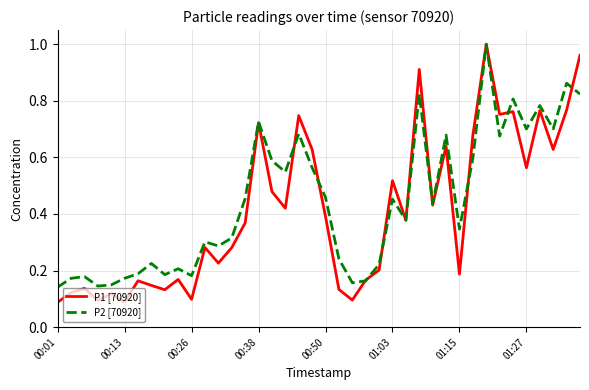

True or false: P1 [70920] has a value of 0.2 at 00:50.

False